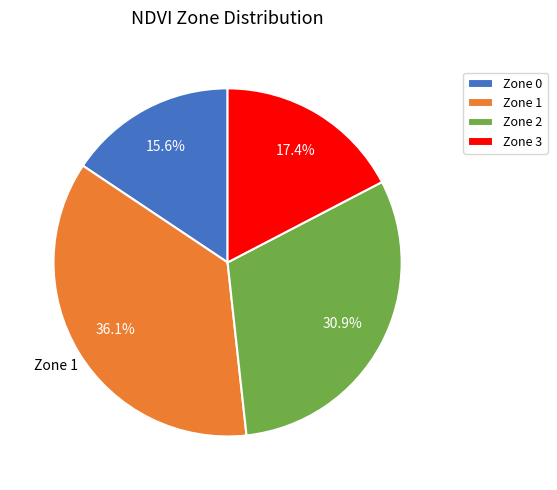

What is the ratio of the value at Zone 1 to the value at Zone 2?

1.2